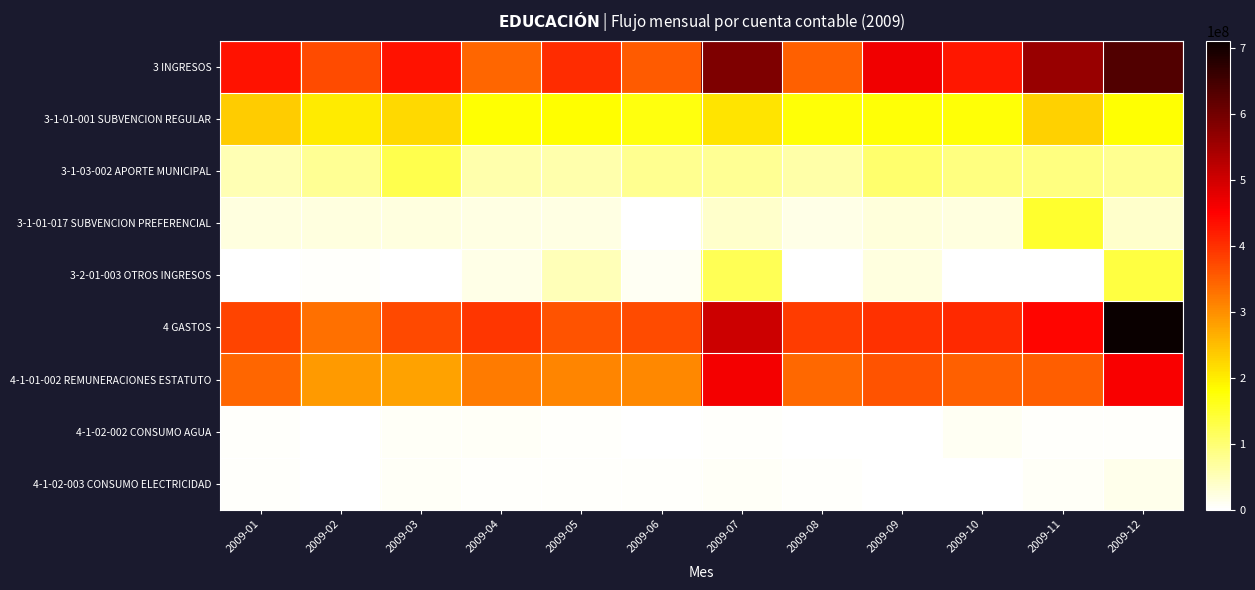

Rank the series at 2009-05 from lowest to highest value.

4-1-02-002 CONSUMO AGUA, 4-1-02-003 CONSUMO ELECTRICIDAD, 3-1-01-017 SUBVENCION PREFERENCIAL, 3-2-01-003 OTROS INGRESOS, 3-1-03-002 APORTE MUNICIPAL, 3-1-01-001 SUBVENCION REGULAR, 4-1-01-002 REMUNERACIONES ESTATUTO, 4 GASTOS, 3 INGRESOS